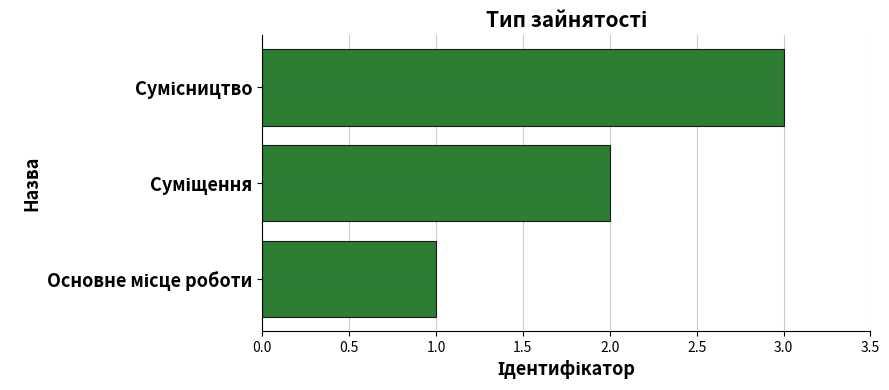

What is the sum of all values?

6